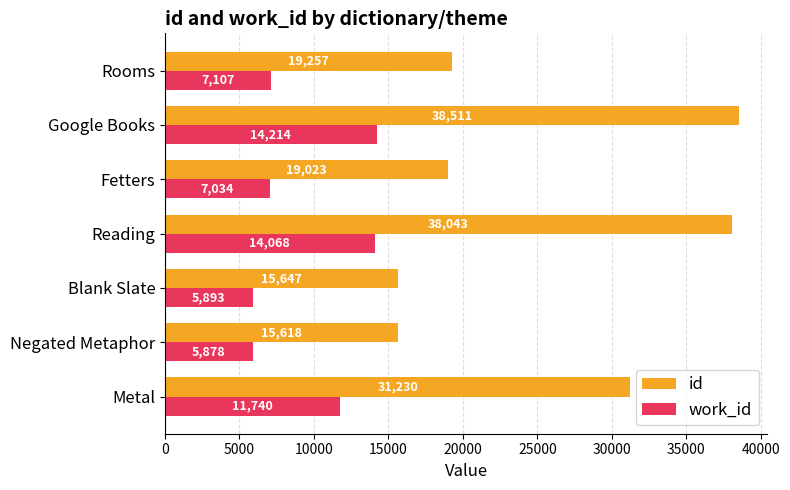

What is the smallest value displayed?

5878